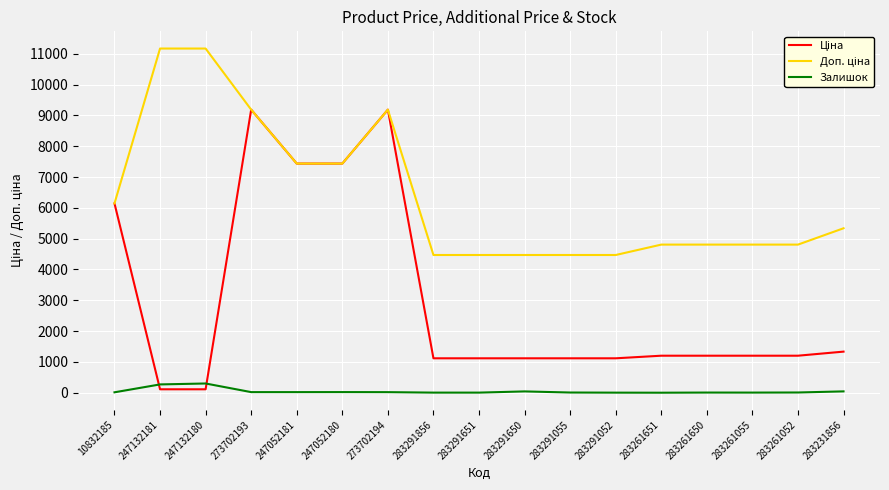

What is the maximum value shown in the chart?

11169.0